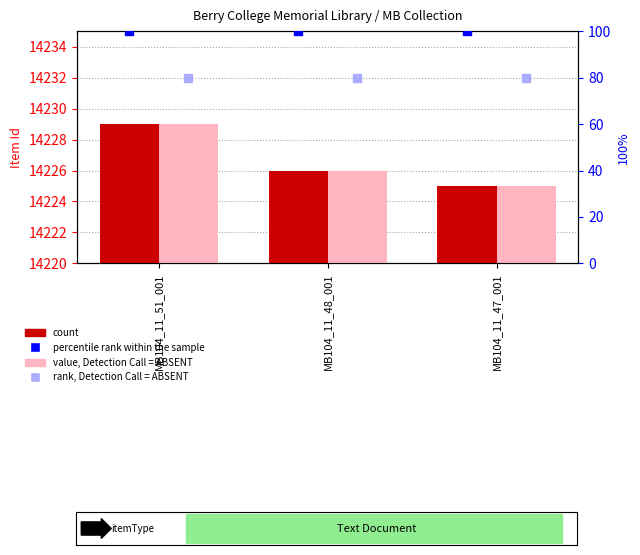

Where is count nearest to the value 14227?

MB104_11_48_001